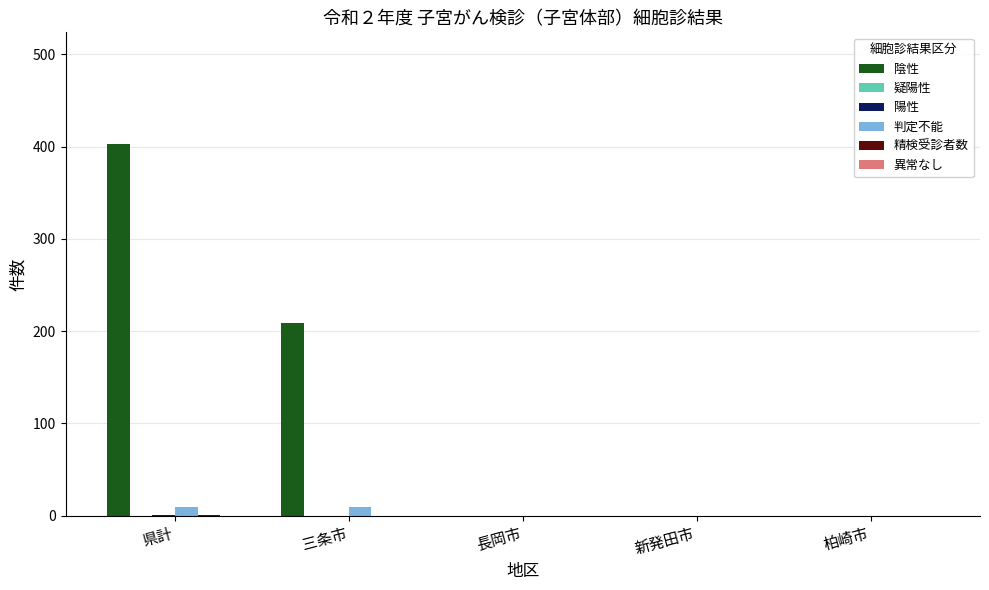

Which series has the largest total across all categories?

陰性